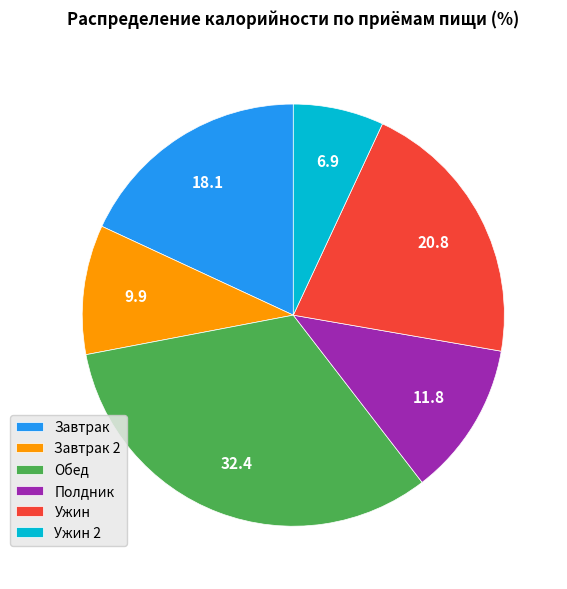

Which slice is the smallest?

Ужин 2